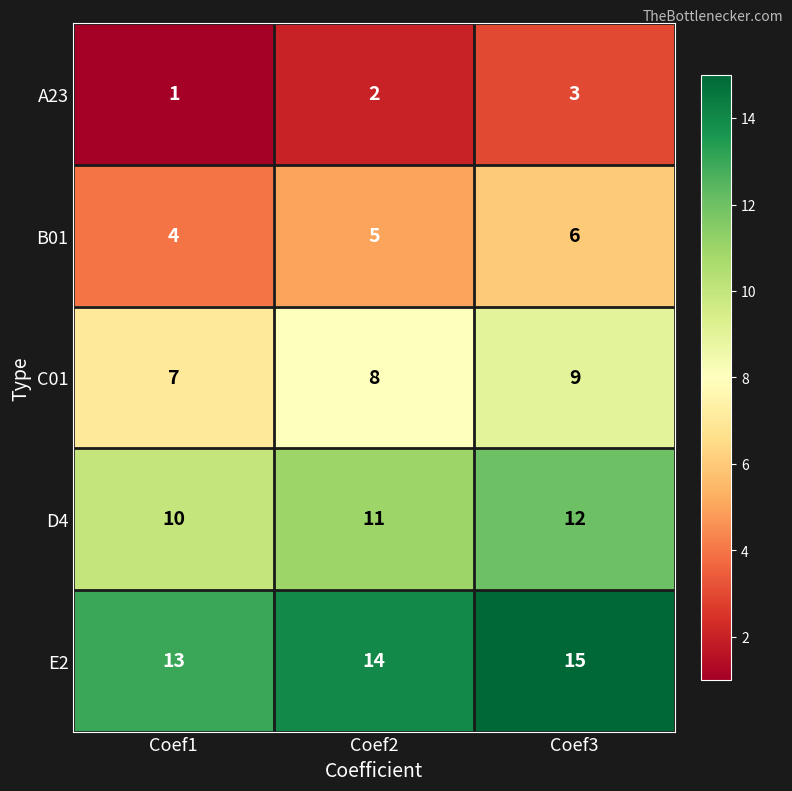

What is the sum of all D4 values?

33